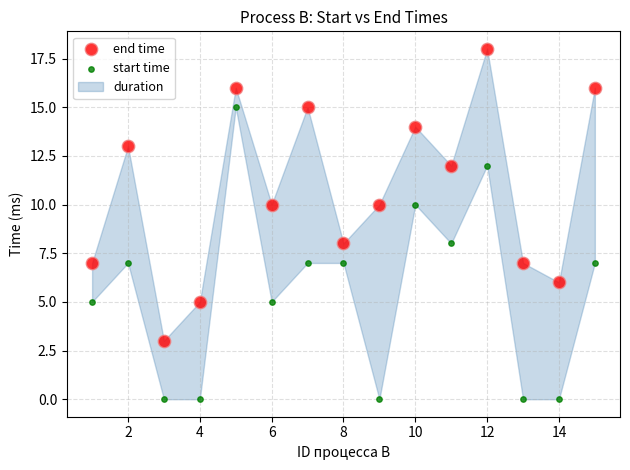

Which series reaches the minimum Y coordinate?

start time